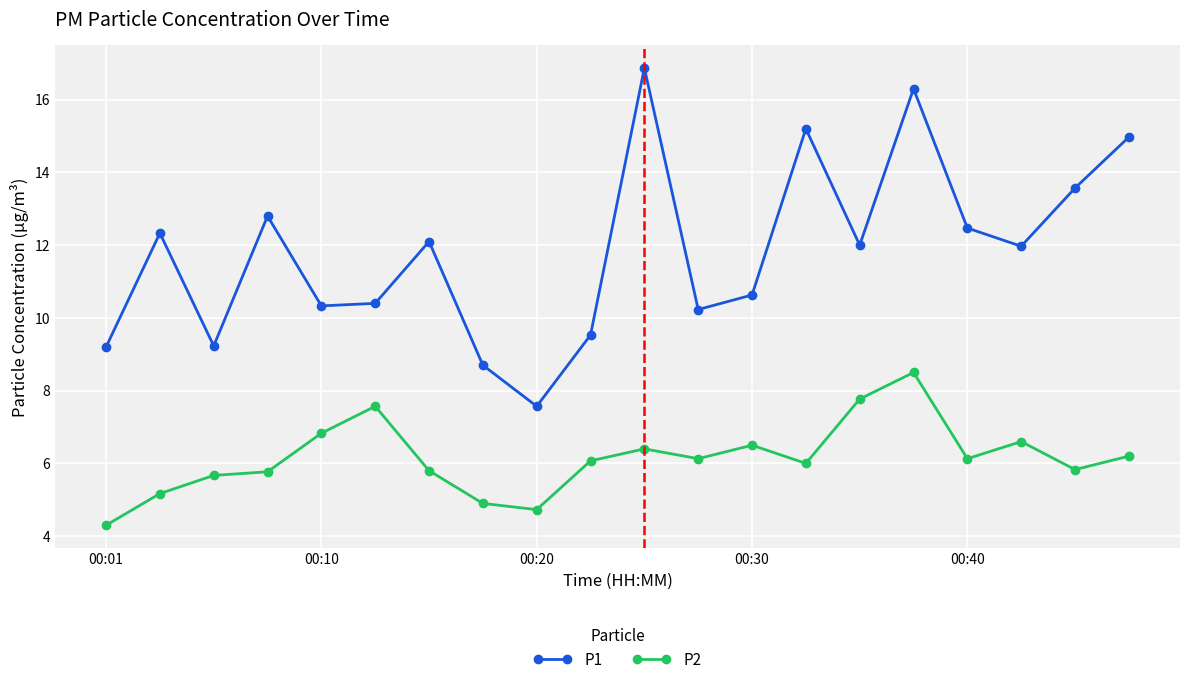

Which series has the largest total across all categories?

P1